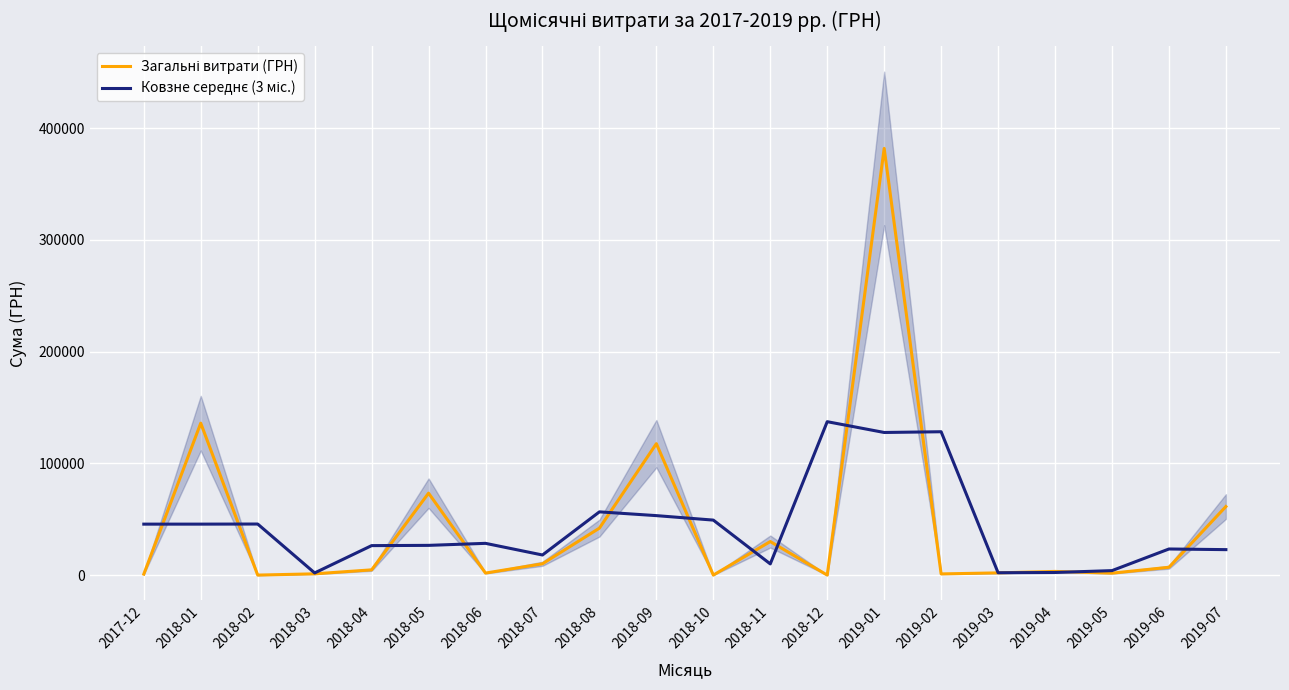

Where is the first local maximum for Загальні витрати (ГРН)?

2018-01